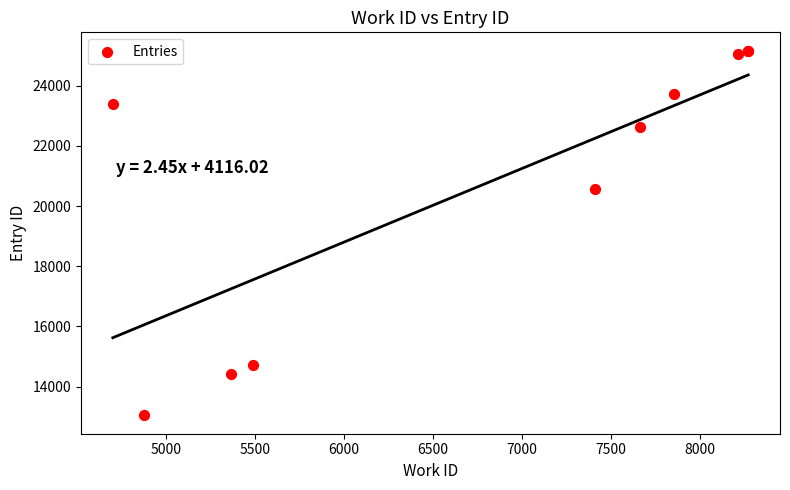

What Y value in the scatter plot is closest to 19104?

20571